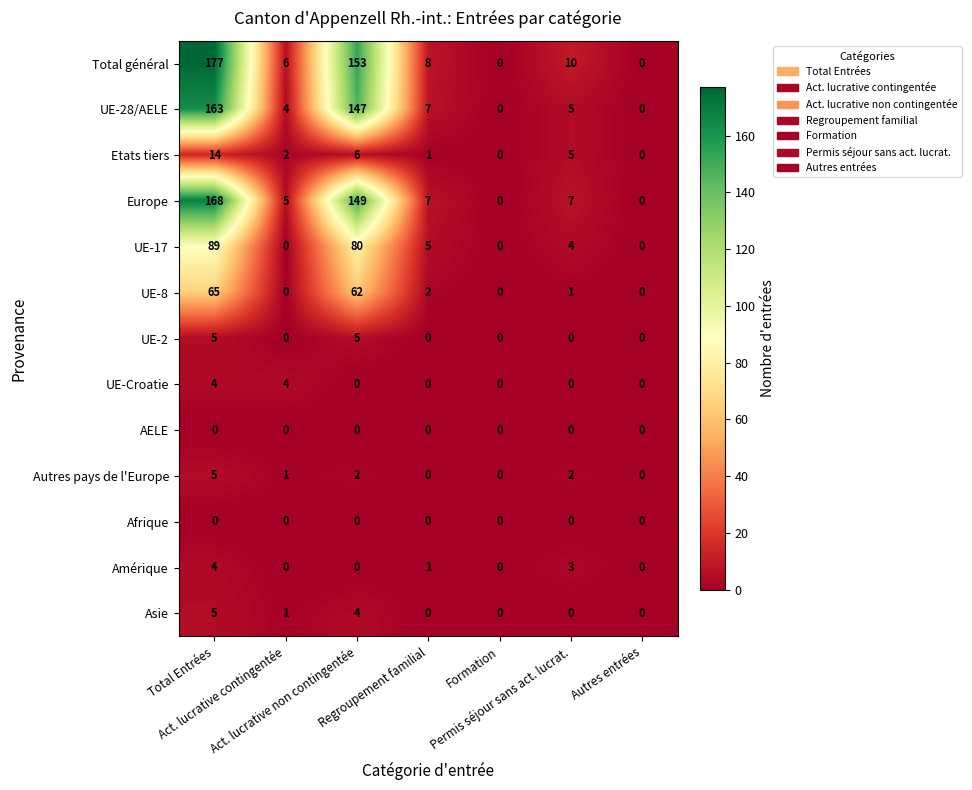

What is the maximum value for Asie?

5